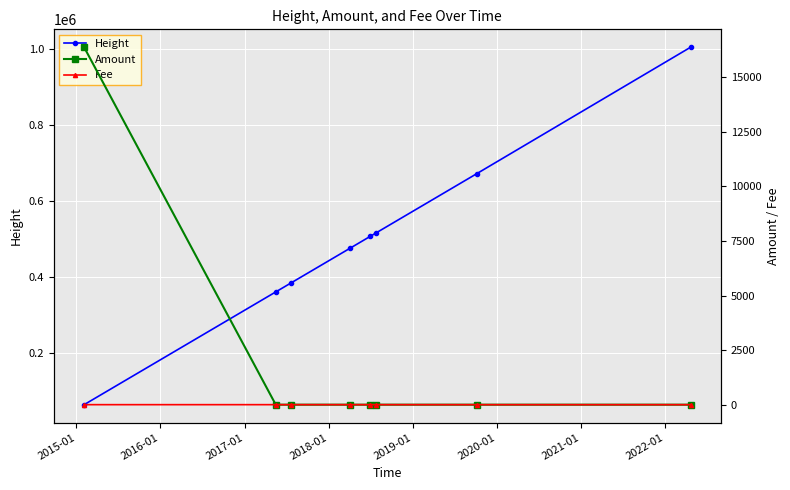

How many lines are shown in the chart?

3